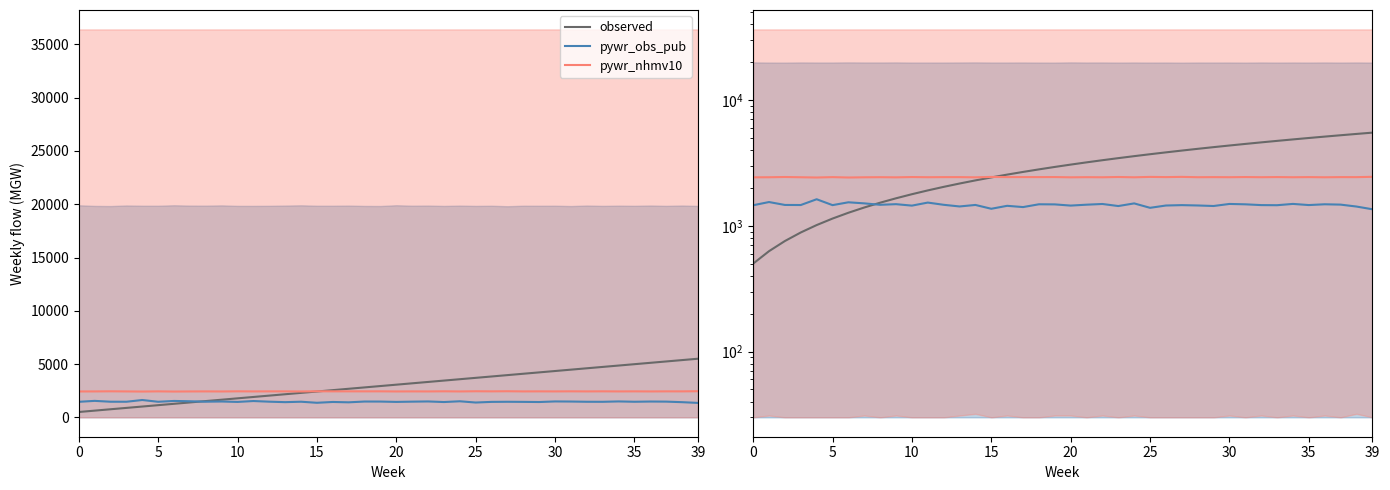

Which series has the widest spread of values?

observed